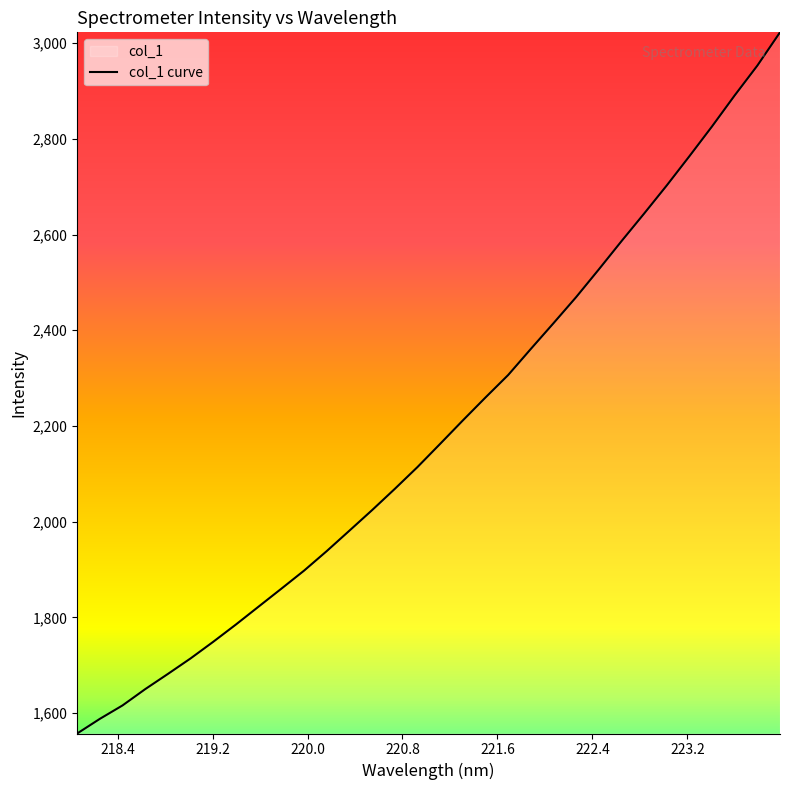

What is the maximum value shown in the chart?

3022.8